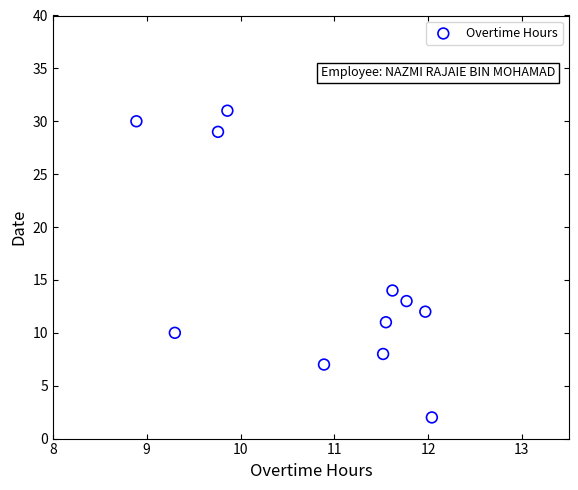

What Y value in the scatter plot is closest to 16?

14